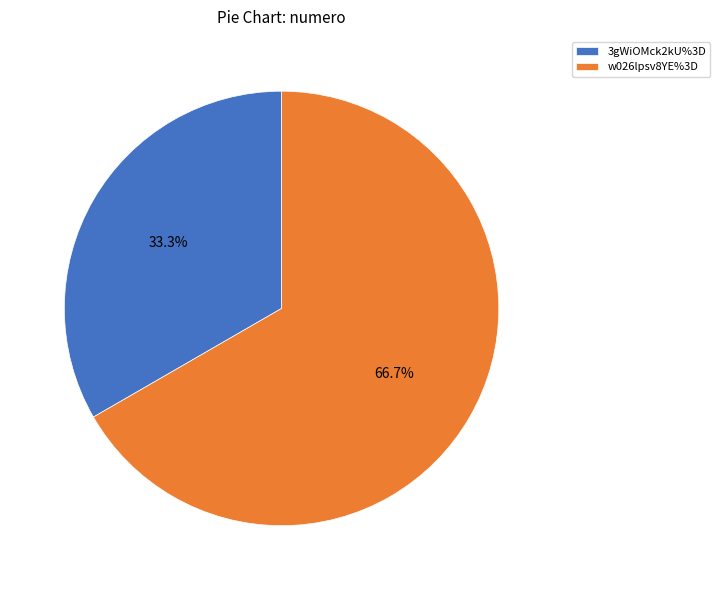

Is it true that w026lpsv8YE%3D is 67% of the pie?

True